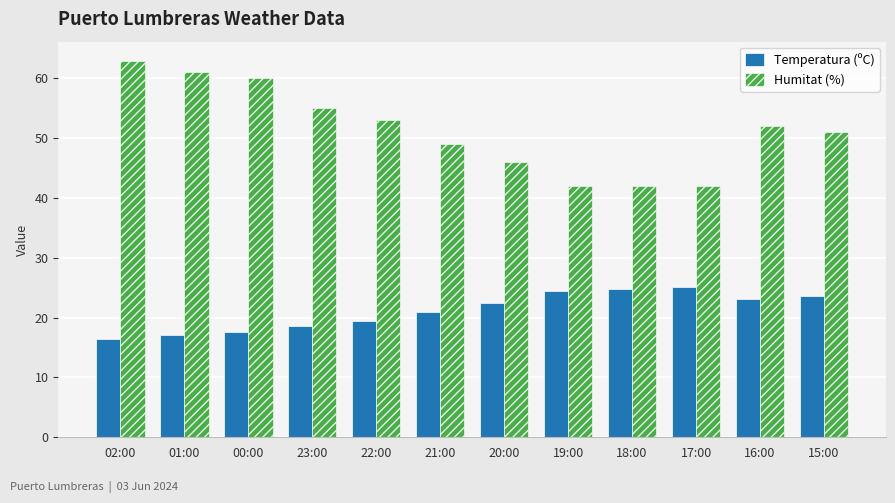

Rank the series by their average value, from highest to lowest.

Humitat (%), Temperatura (ºC)